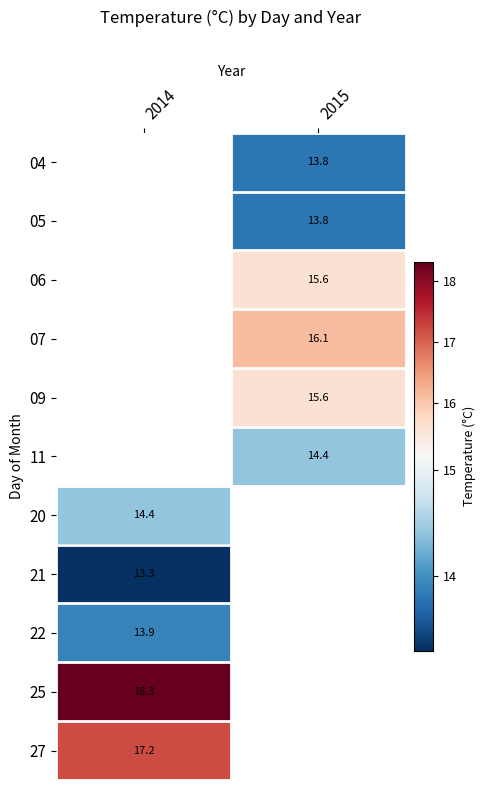

The value of 11 at 2015 is 14.4. True or false?

True